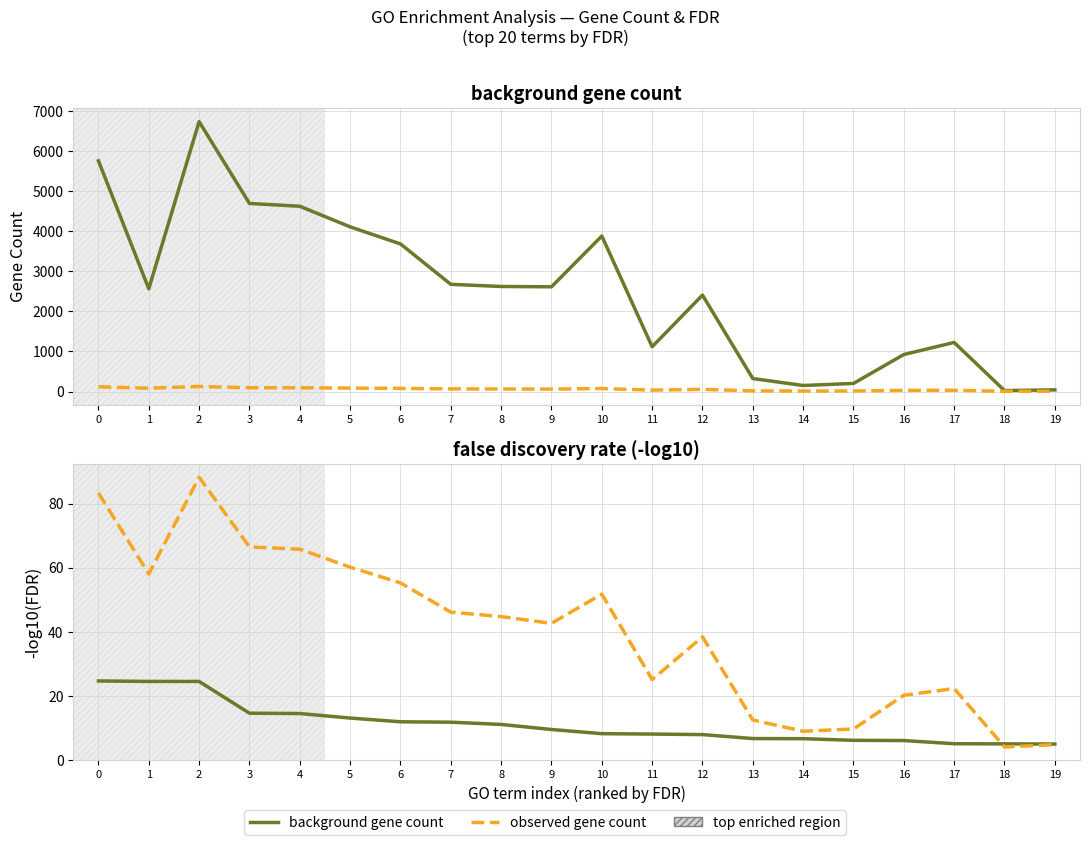

Where is -log10(FDR) nearest to the value 14?

4